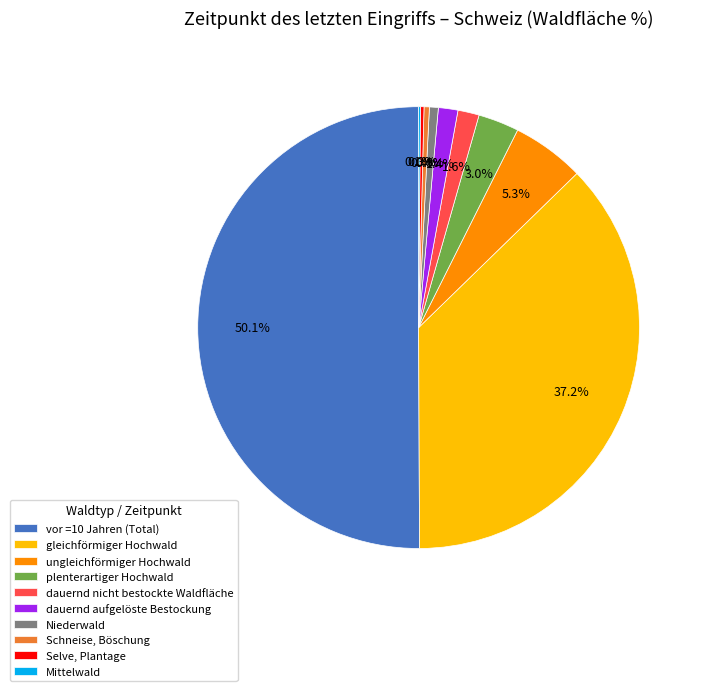

To the nearest percent, what portion does plenterartiger Hochwald represent?

3%